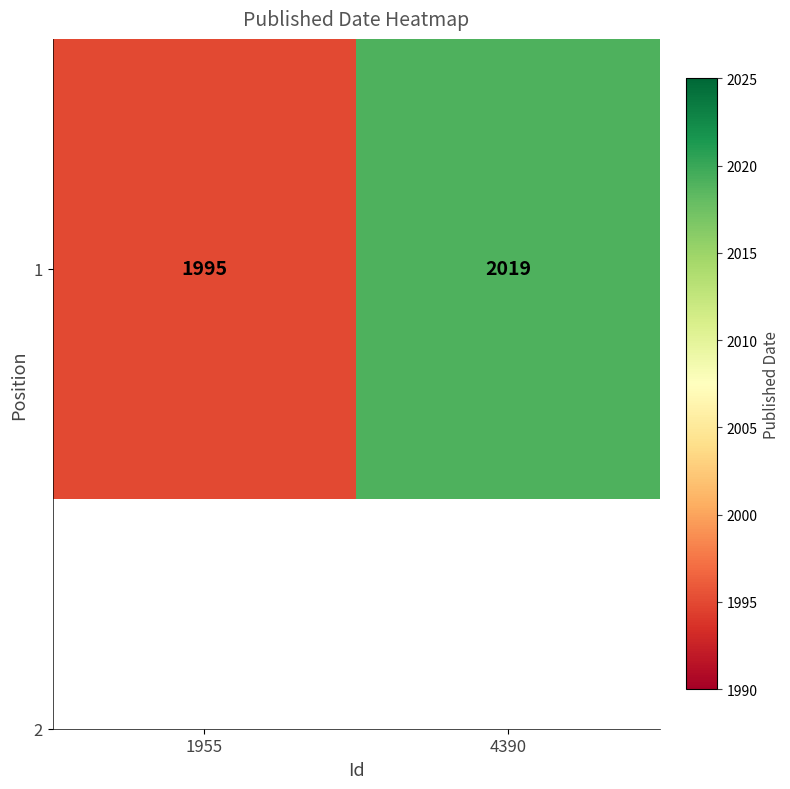

How many values are below 2019?

1